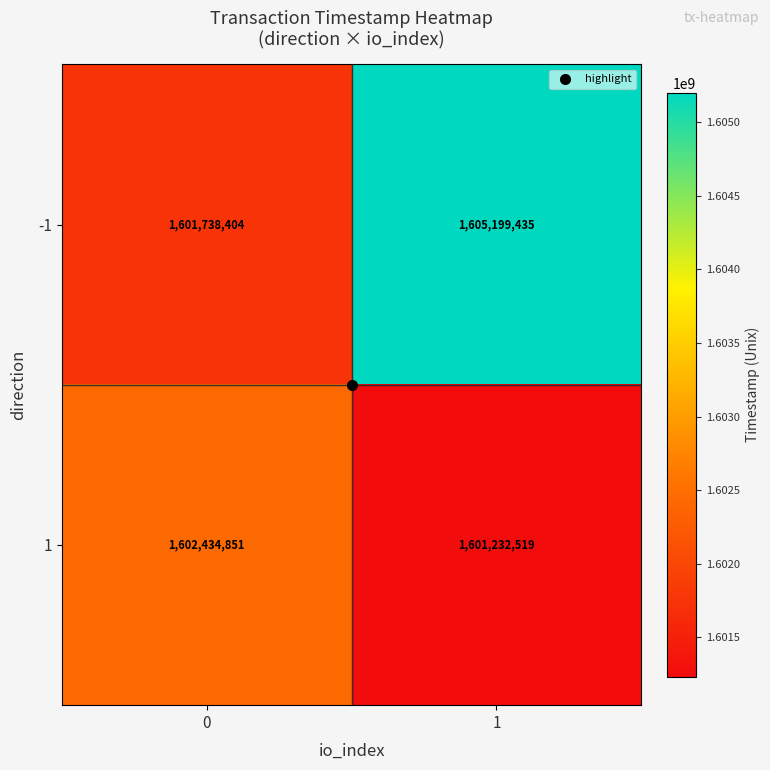

What is the sum of the -1 values at 1 and 0?

3206937839